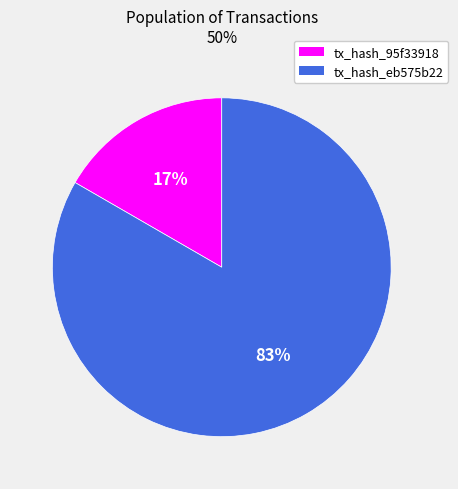

Which slice is the largest?

tx_hash_eb575b22